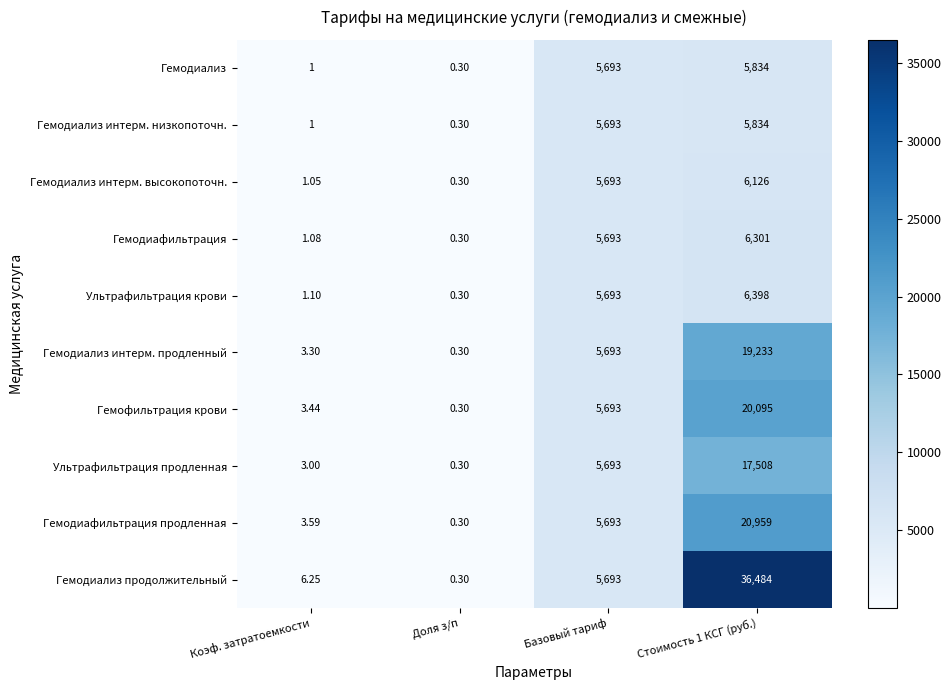

Which label corresponds to the smallest value in the chart?

Доля з/п